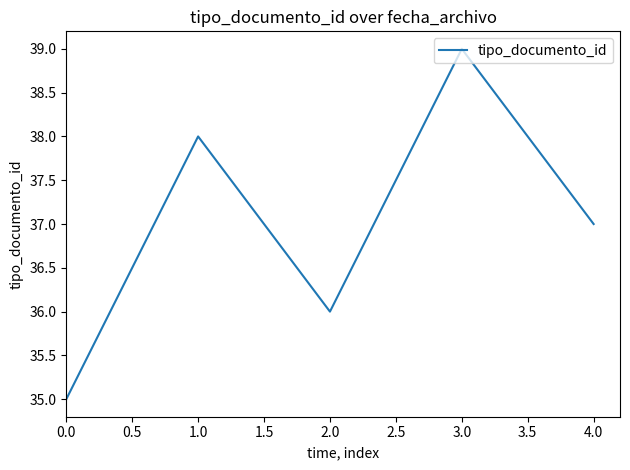

What is the average value?

37